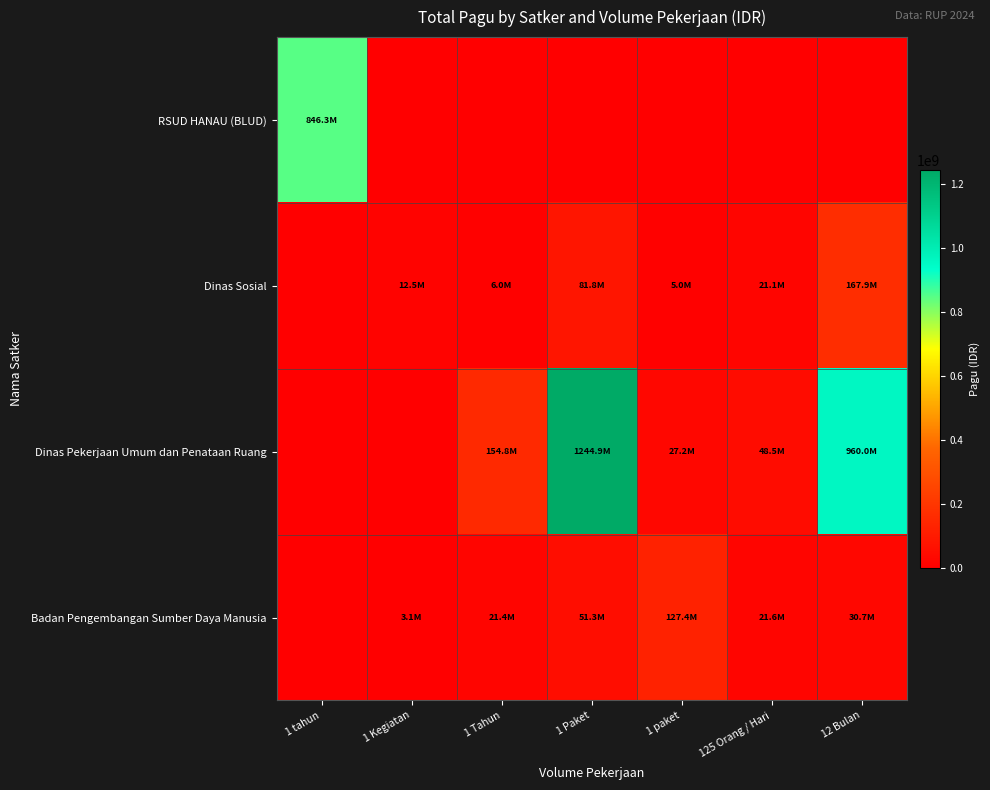

Rank the series by their maximum value, from highest to lowest.

Dinas Pekerjaan Umum dan Penataan Ruang, RSUD HANAU (BLUD), Dinas Sosial, Badan Pengembangan Sumber Daya Manusia